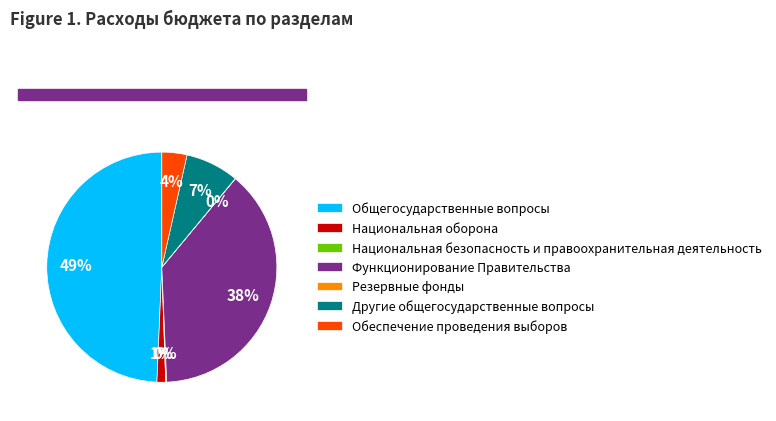

What is the largest slice in the pie chart?

Общегосударственные вопросы